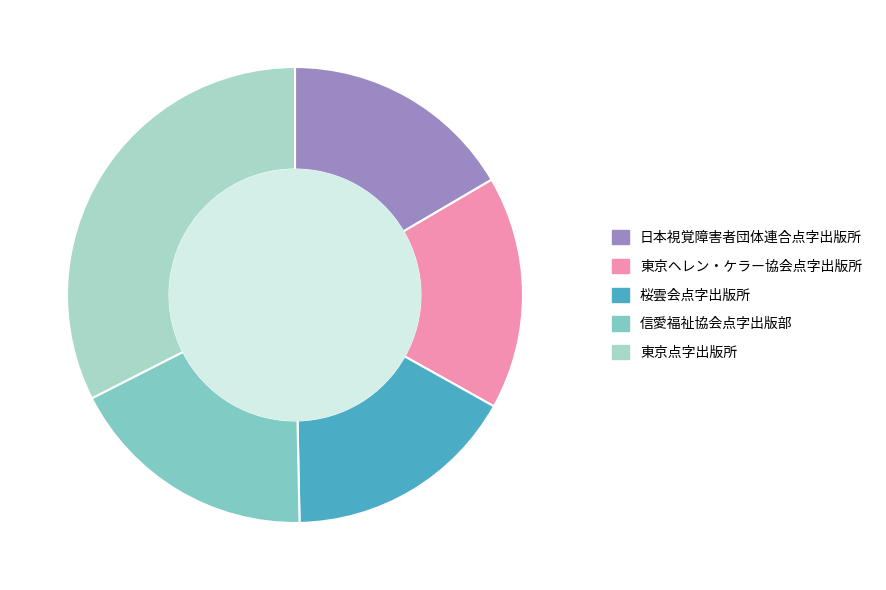

Is it true that 日本視覚障害者団体連合点字出版所 is 28% of the pie?

False